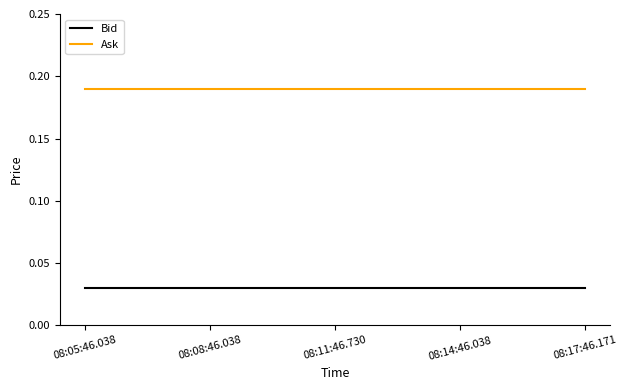

The Ask series shows 0.3 at 08:08:46.038. True or false?

False